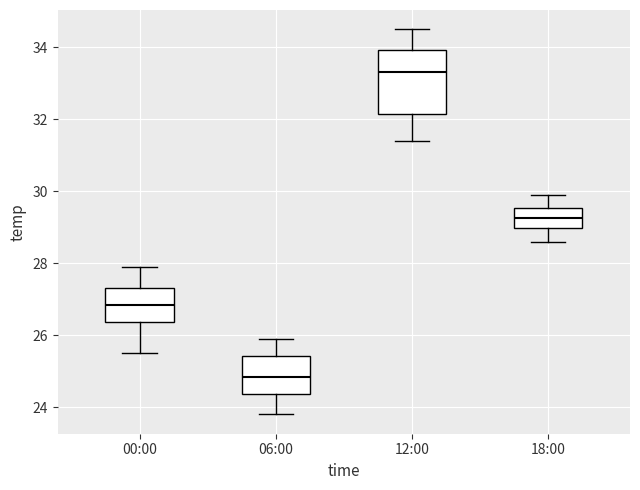

Which box is the tallest, from its lower edge to its upper edge?

12:00